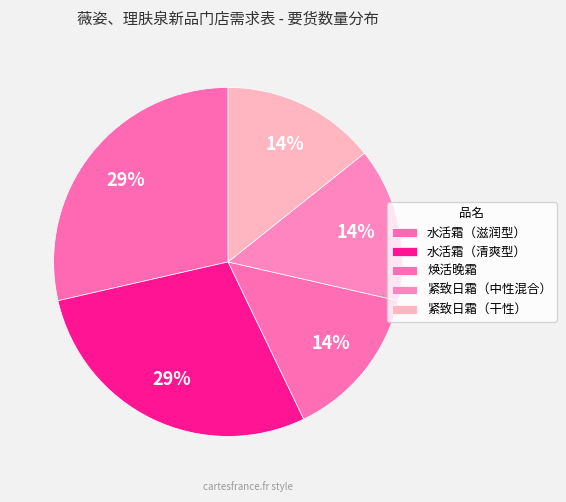

Count the number of slices in the pie.

5